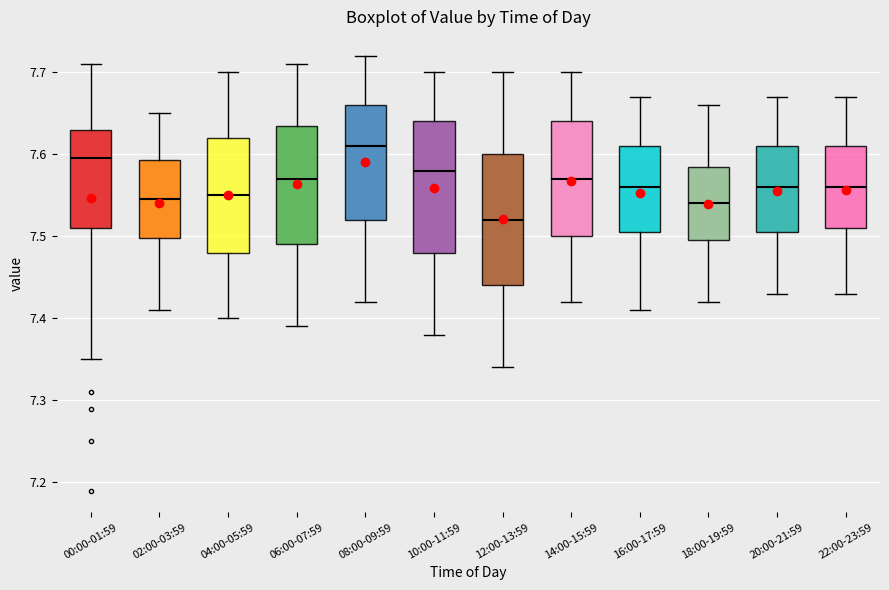

Reading left to right, transcribe this box plot: for each box, give where its median line is, the range the box spans, and where its two whiskers end, as read against the y-axis. The values are not printed on the chart, so give them approximately, as read against the axis.

00:00-01:59: median 7.60, box 7.51 to 7.63, whiskers 7.35 to 7.71
02:00-03:59: median 7.55, box 7.50 to 7.59, whiskers 7.41 to 7.65
04:00-05:59: median 7.55, box 7.48 to 7.62, whiskers 7.40 to 7.70
06:00-07:59: median 7.57, box 7.49 to 7.64, whiskers 7.39 to 7.71
08:00-09:59: median 7.61, box 7.52 to 7.66, whiskers 7.42 to 7.72
10:00-11:59: median 7.58, box 7.48 to 7.64, whiskers 7.38 to 7.70
12:00-13:59: median 7.52, box 7.44 to 7.60, whiskers 7.34 to 7.70
14:00-15:59: median 7.57, box 7.50 to 7.64, whiskers 7.42 to 7.70
16:00-17:59: median 7.56, box 7.51 to 7.61, whiskers 7.41 to 7.67
18:00-19:59: median 7.54, box 7.50 to 7.59, whiskers 7.42 to 7.66
20:00-21:59: median 7.56, box 7.51 to 7.61, whiskers 7.43 to 7.67
22:00-23:59: median 7.56, box 7.51 to 7.61, whiskers 7.43 to 7.67